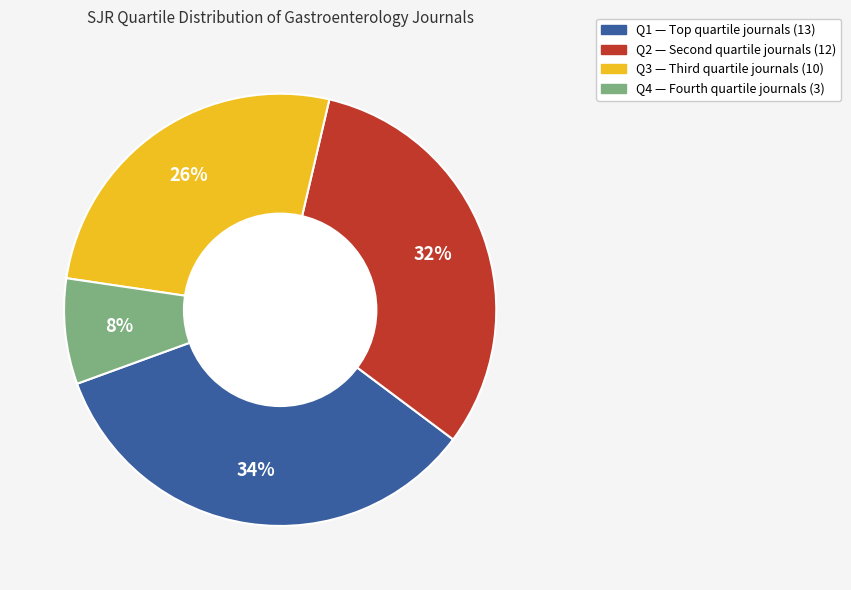

Does any single category account for the majority?

No